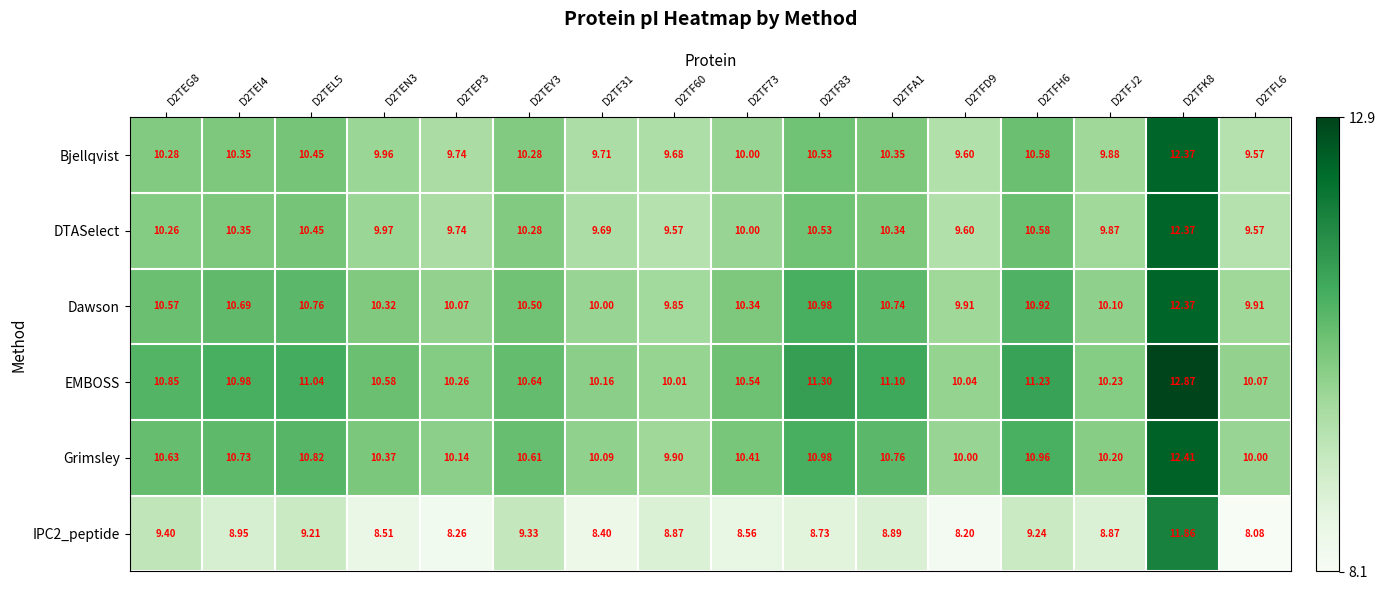

Which series has the largest range (max minus min)?

IPC2_peptide